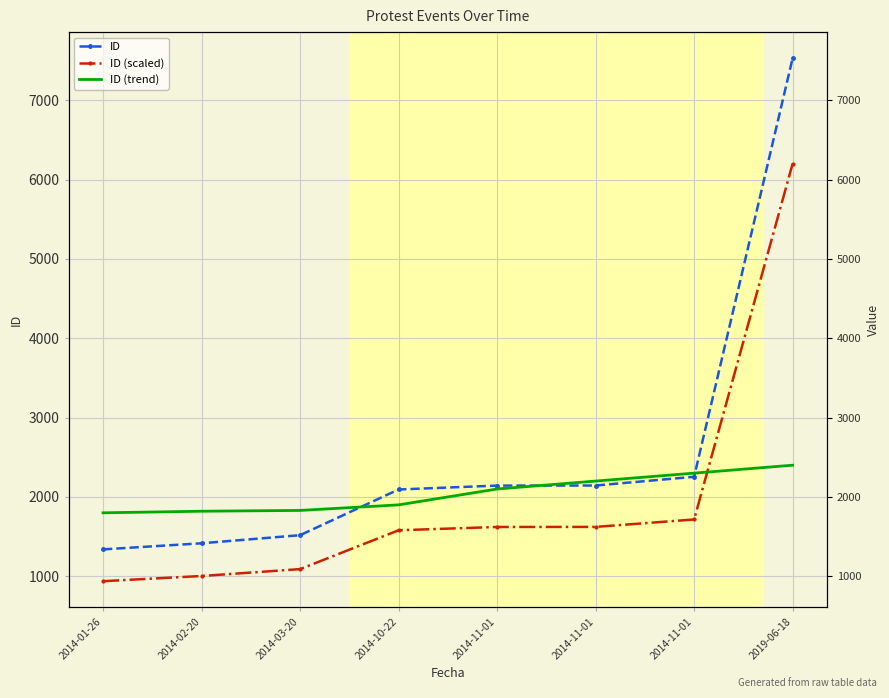

Where is ID (trend) nearest to the value 2100?

2014-11-01